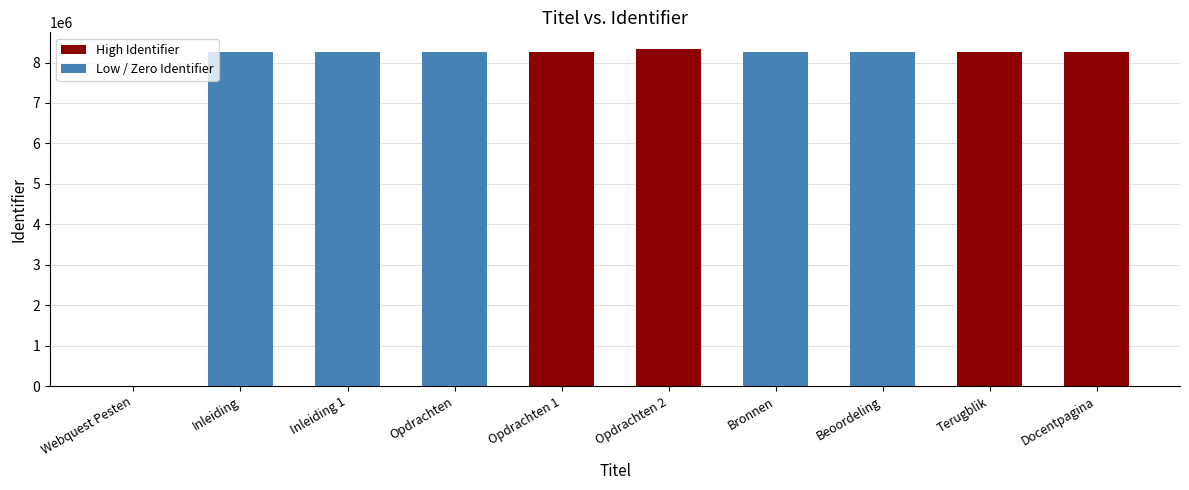

What value does the data have at Bronnen, to the nearest 10?

8262470